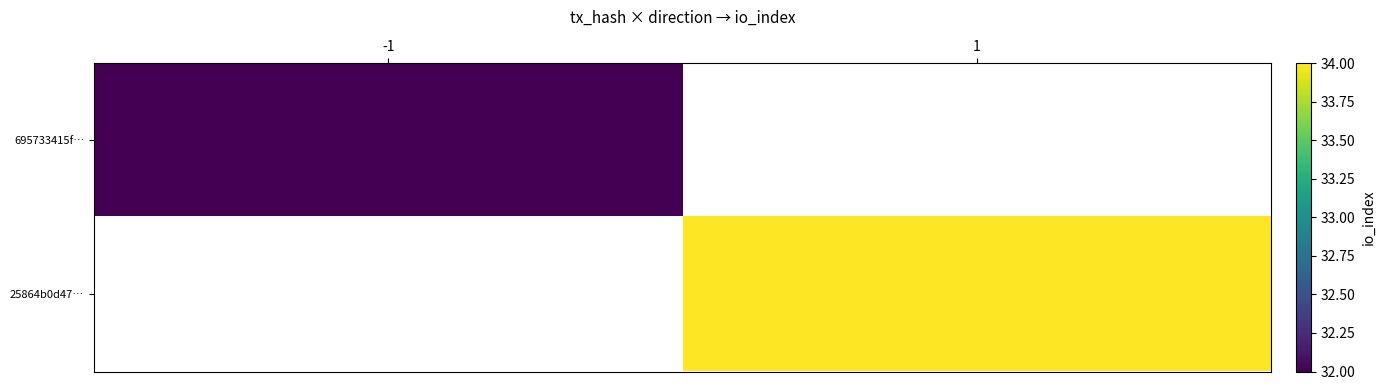

List the labels in order of 25864b0d47… value, smallest first.

-1, 1